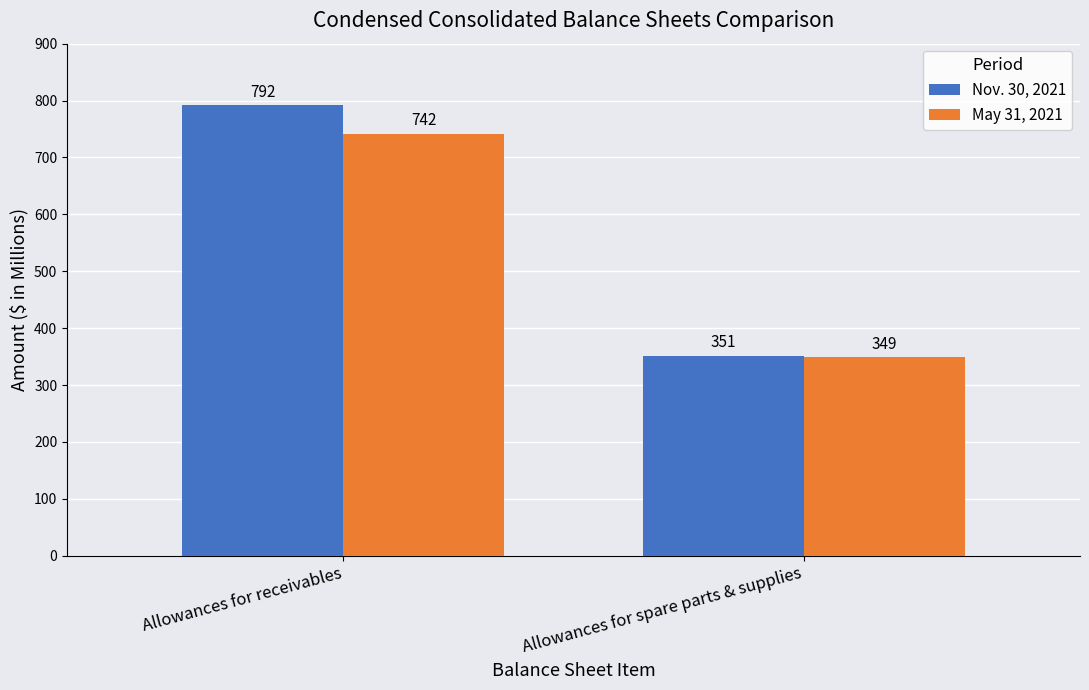

The value of Nov. 30, 2021 at Allowances for spare parts & supplies is 121. True or false?

False